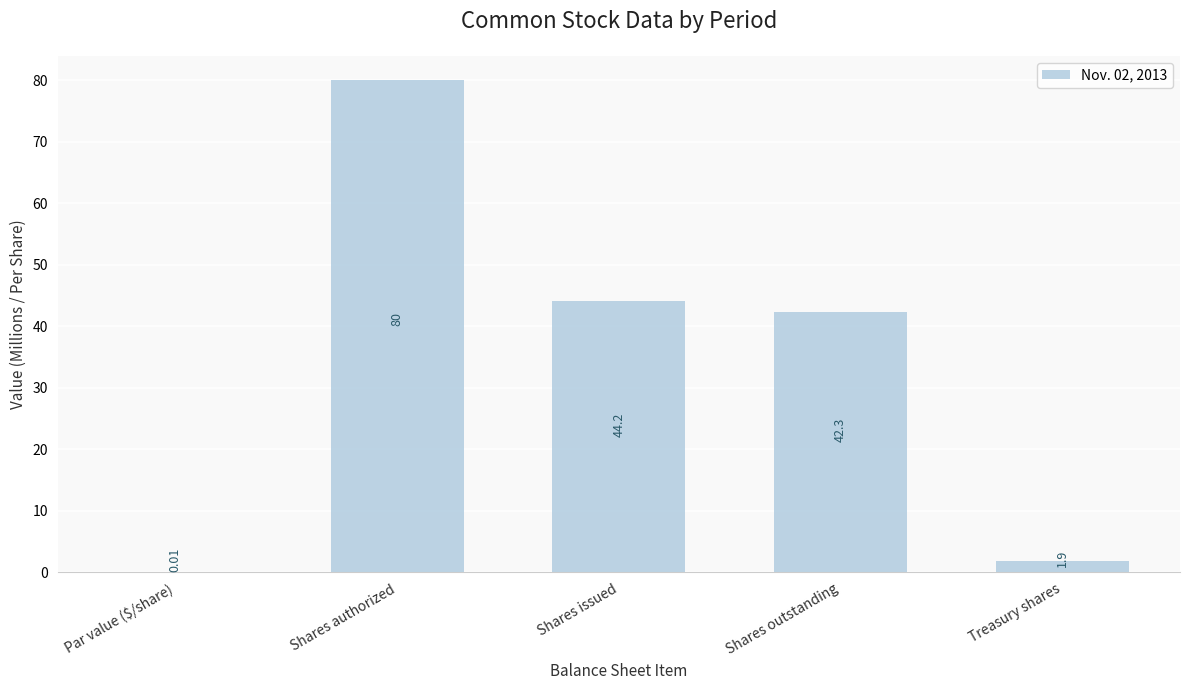

Which category has the highest value across all series?

Shares authorized